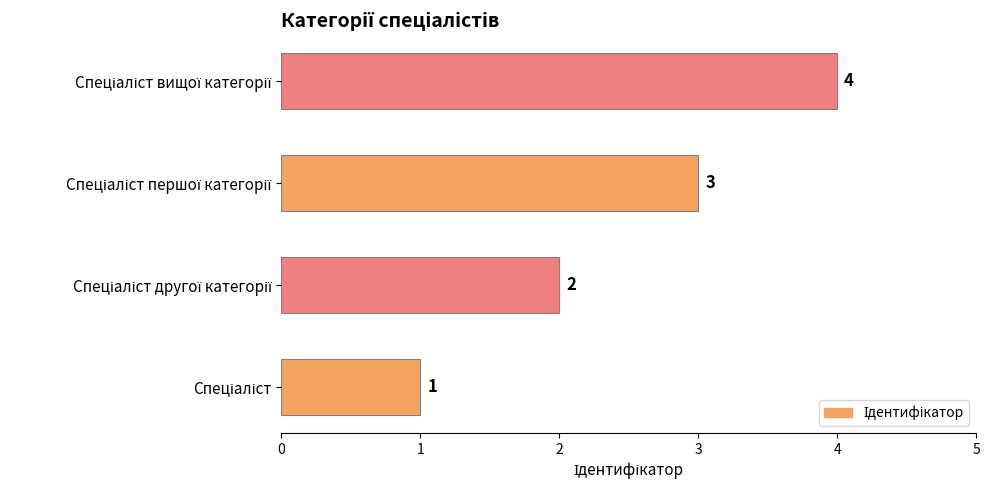

What is the sum of all values?

10